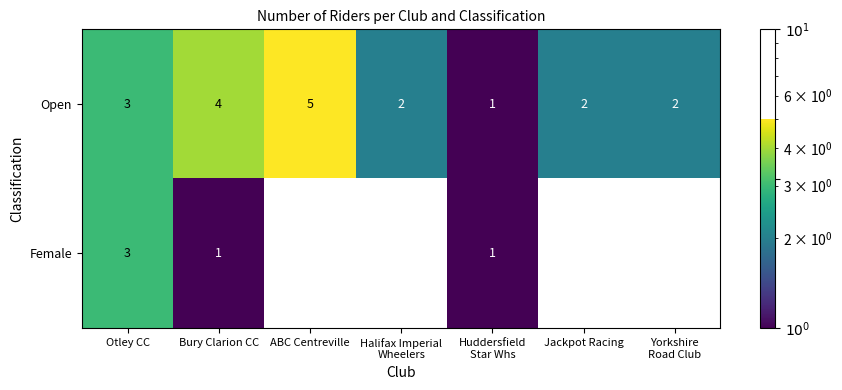

What is the sum of the Female values at Jackpot Racing and Otley CC?

3